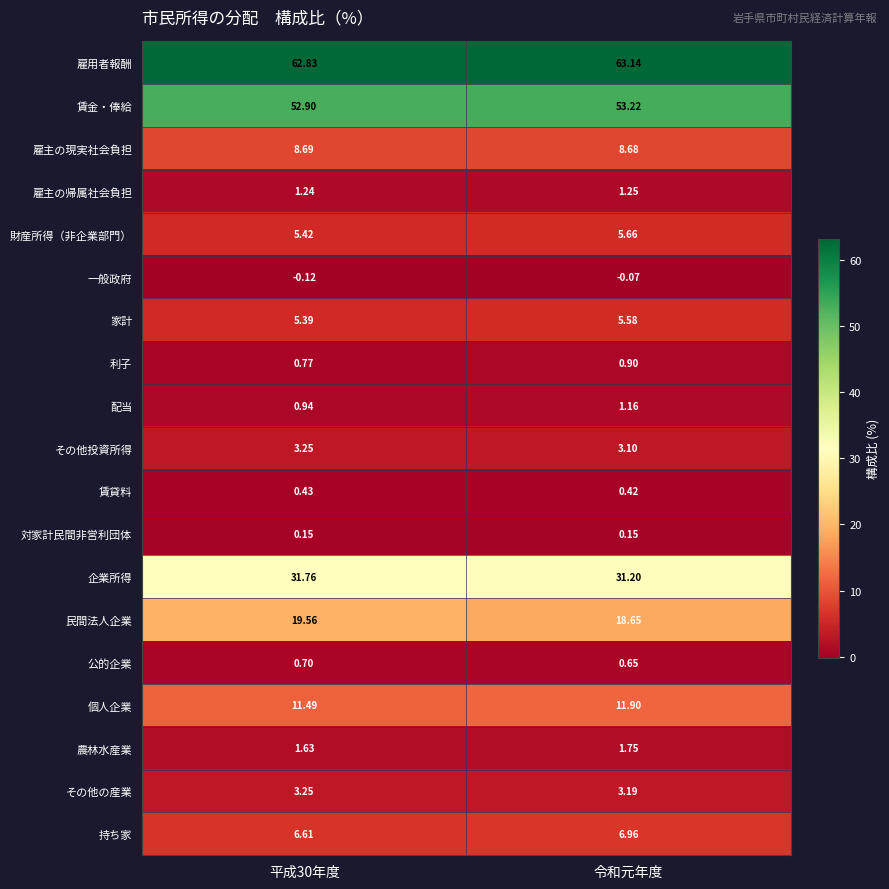

At which label does 財産所得（非企業部門） reach its peak?

令和元年度